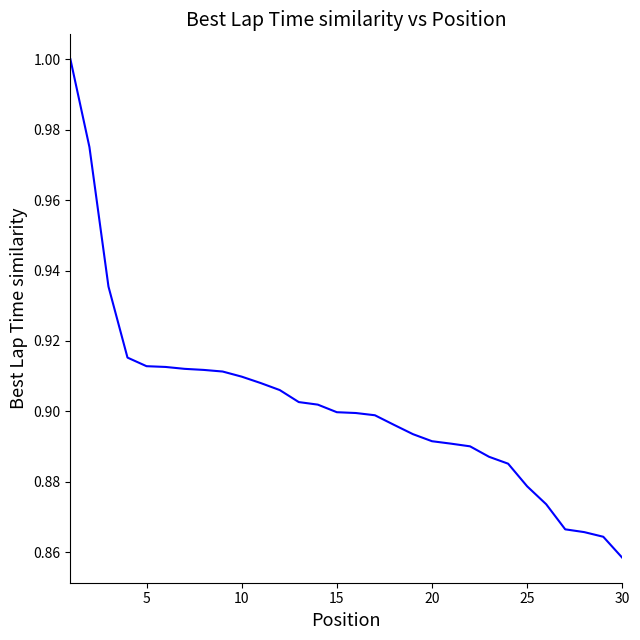

Is this an area chart (filled region under the line)?

No